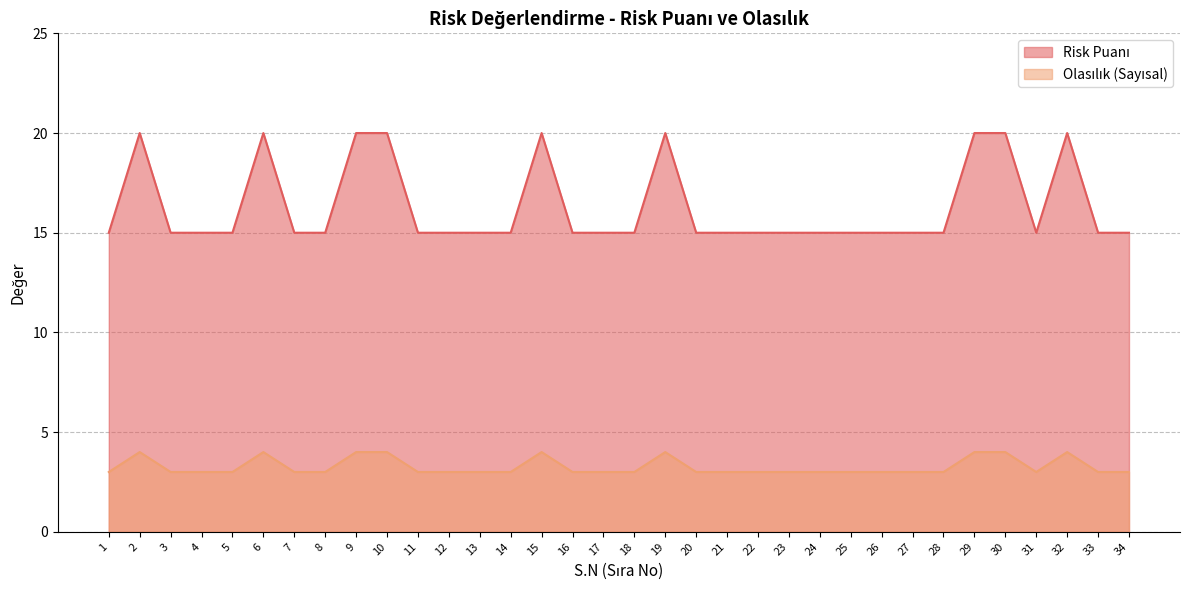

Which series has the largest total across all categories?

Risk Puanı